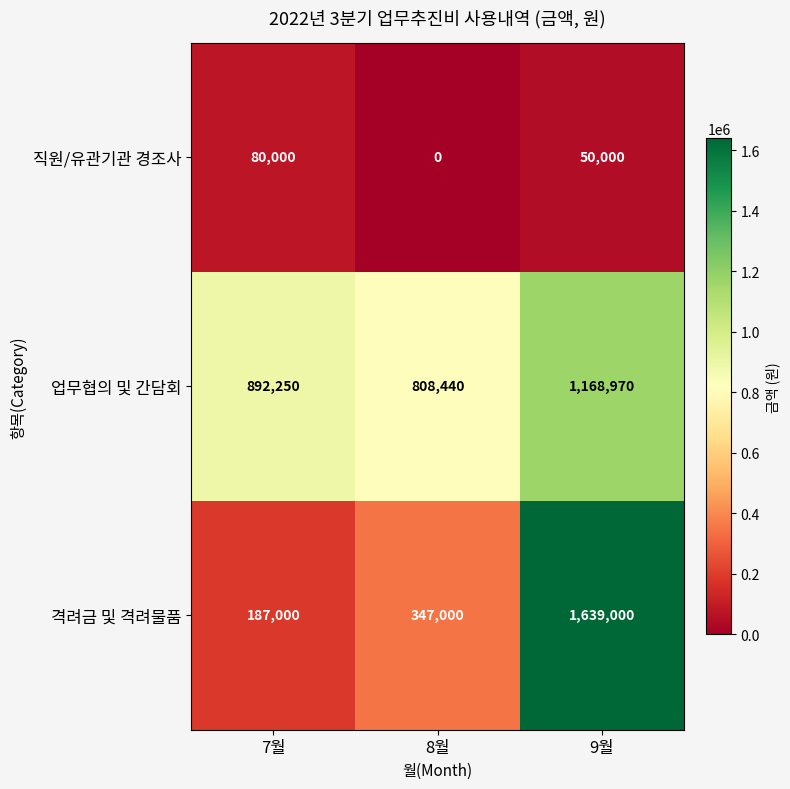

What is the difference between the maximum and minimum values in the 업무협의 및 간담회 series?

360530